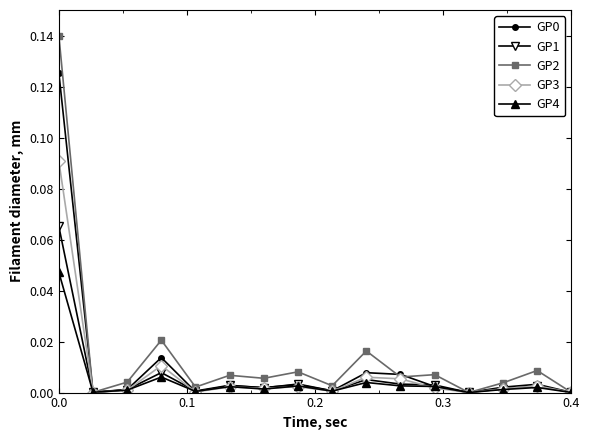

True or false: GP3 has more than 1 points higher than both neighbors.

True